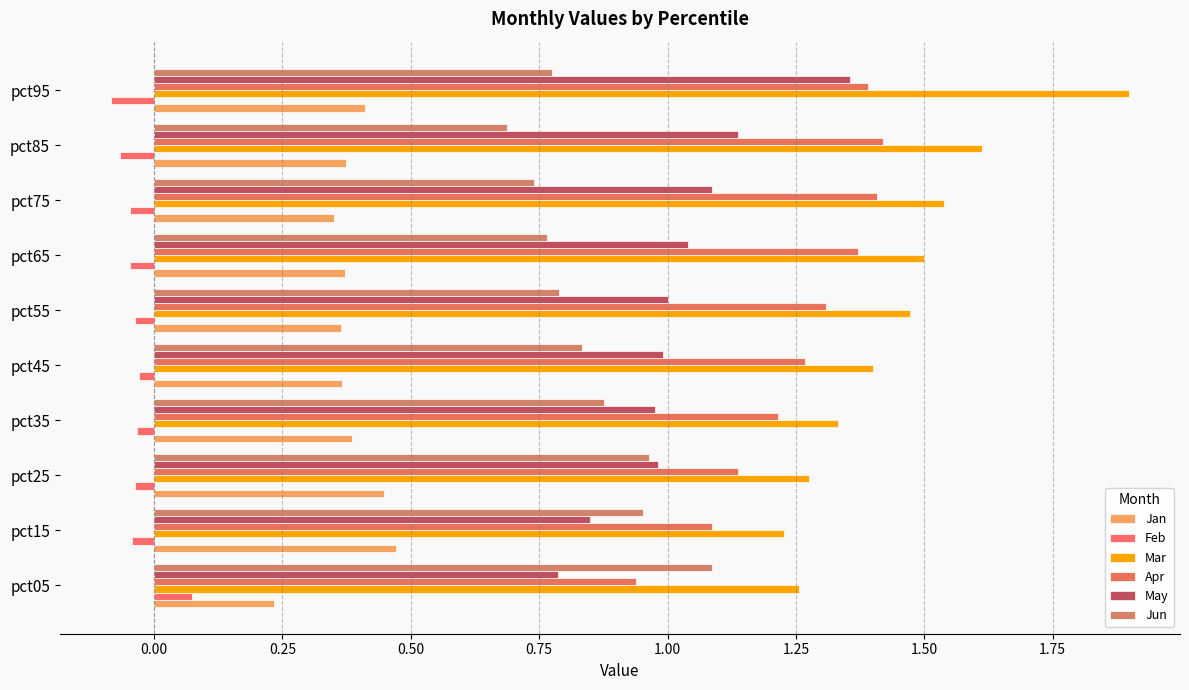

How many series are shown in this chart?

6